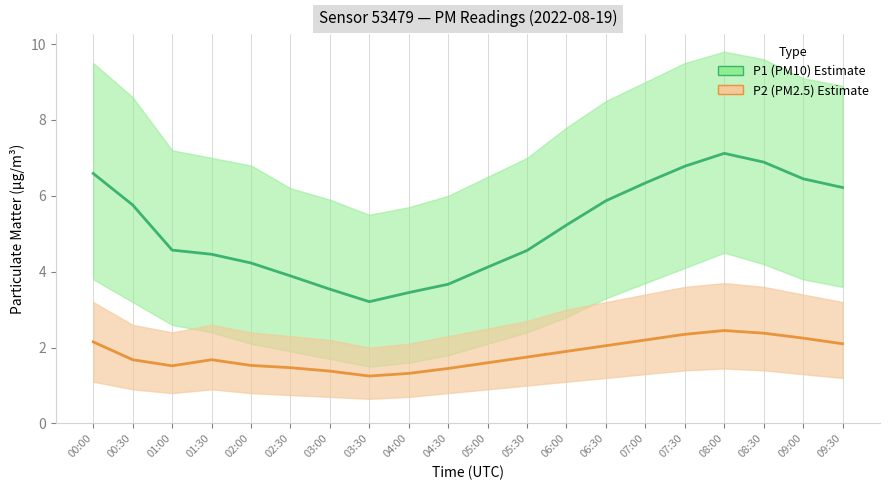

What is the approximate value of P2 (PM2.5) Estimate at 05:00?

1.6